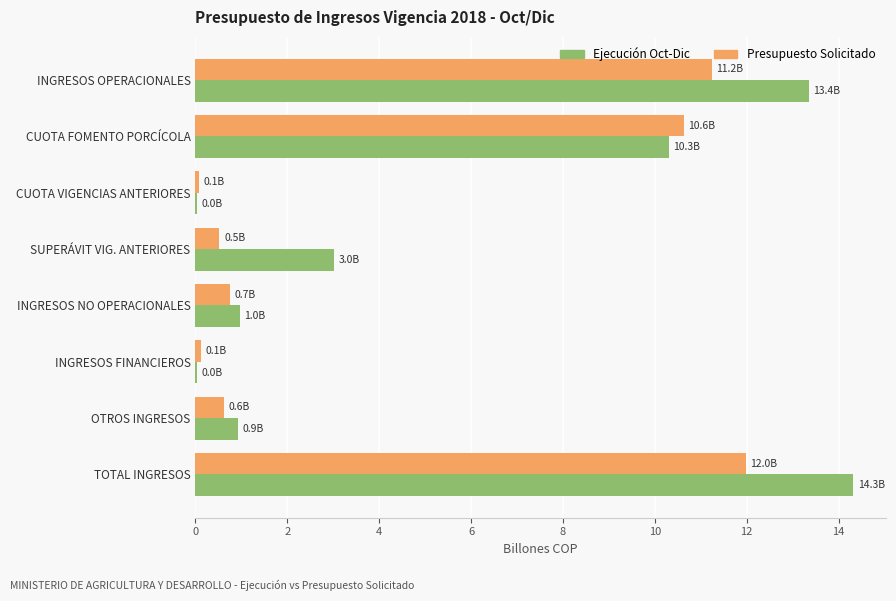

Between INGRESOS OPERACIONALES and CUOTA FOMENTO PORCÍCOLA, which series saw the biggest shift?

Ejecución Oct-Dic